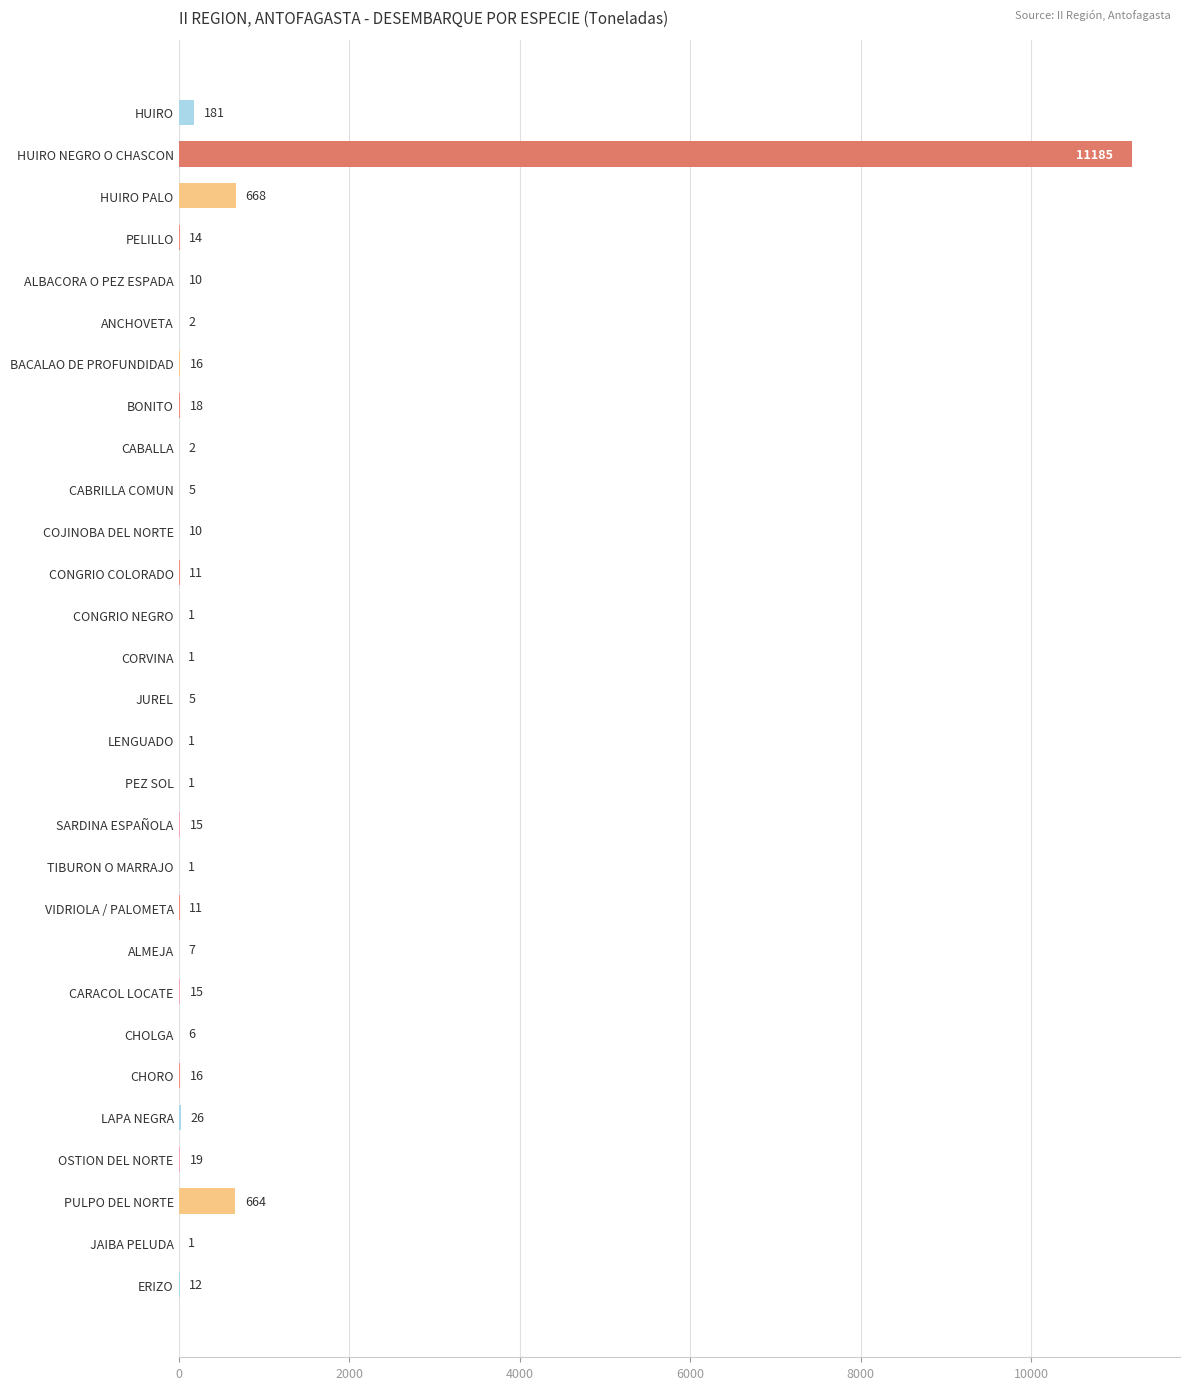

Reading top to bottom, list all the values displayed in this chart.

HUIRO=181	HUIRO NEGRO O CHASCON=11185	HUIRO PALO=668	PELILLO=14	ALBACORA O PEZ ESPADA=10	ANCHOVETA=2	BACALAO DE PROFUNDIDAD=16	BONITO=18	CABALLA=2	CABRILLA COMUN=5	COJINOBA DEL NORTE=10	CONGRIO COLORADO=11	CONGRIO NEGRO=1	CORVINA=1	JUREL=5	LENGUADO=1	PEZ SOL=1	SARDINA ESPAÑOLA=15	TIBURON O MARRAJO=1	VIDRIOLA / PALOMETA=11	ALMEJA=7	CARACOL LOCATE=15	CHOLGA=6	CHORO=16	LAPA NEGRA=26	OSTION DEL NORTE=19	PULPO DEL NORTE=664	JAIBA PELUDA=1	ERIZO=12